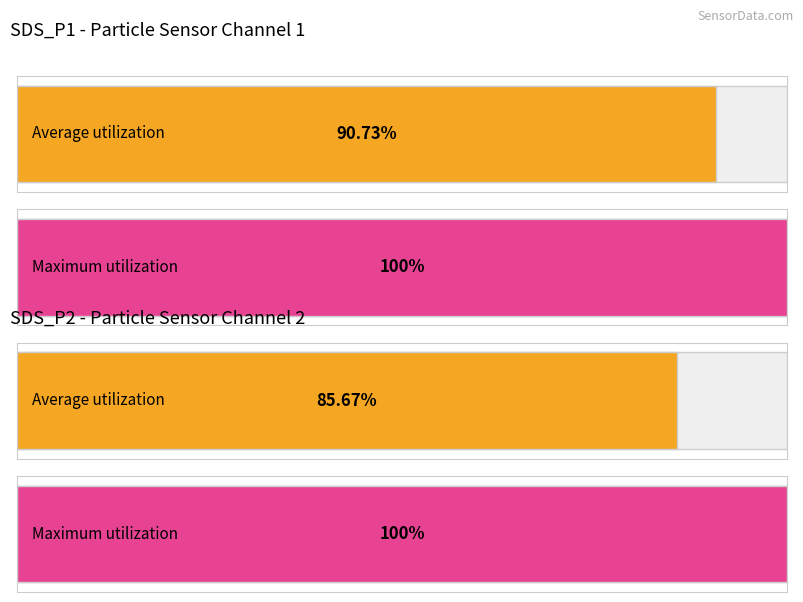

Rank the series by their average value, from lowest to highest.

SDS_P2, SDS_P1